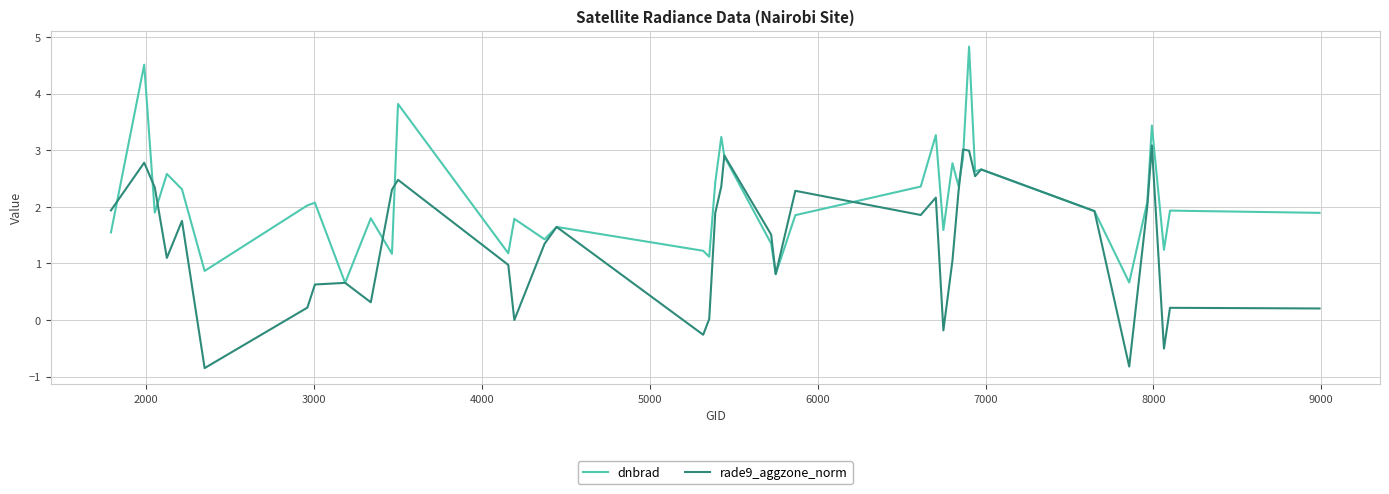

How many values in the dnbrad series are below 1?

4